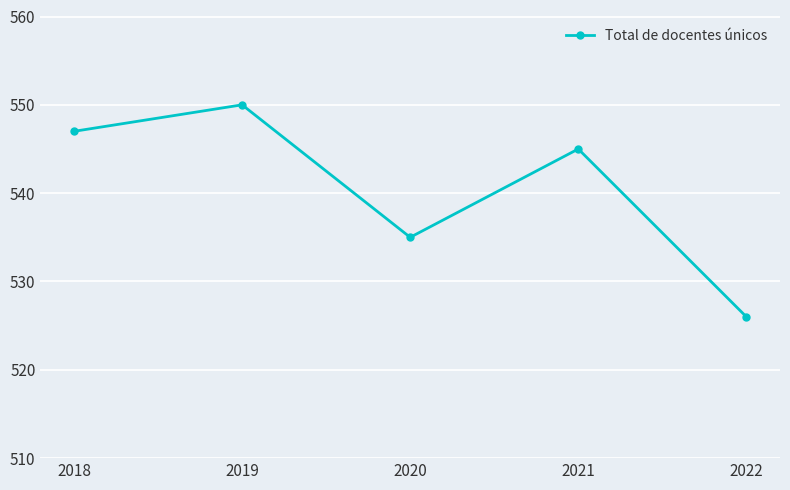

What is the change in value from 2018 to 2021?

-2